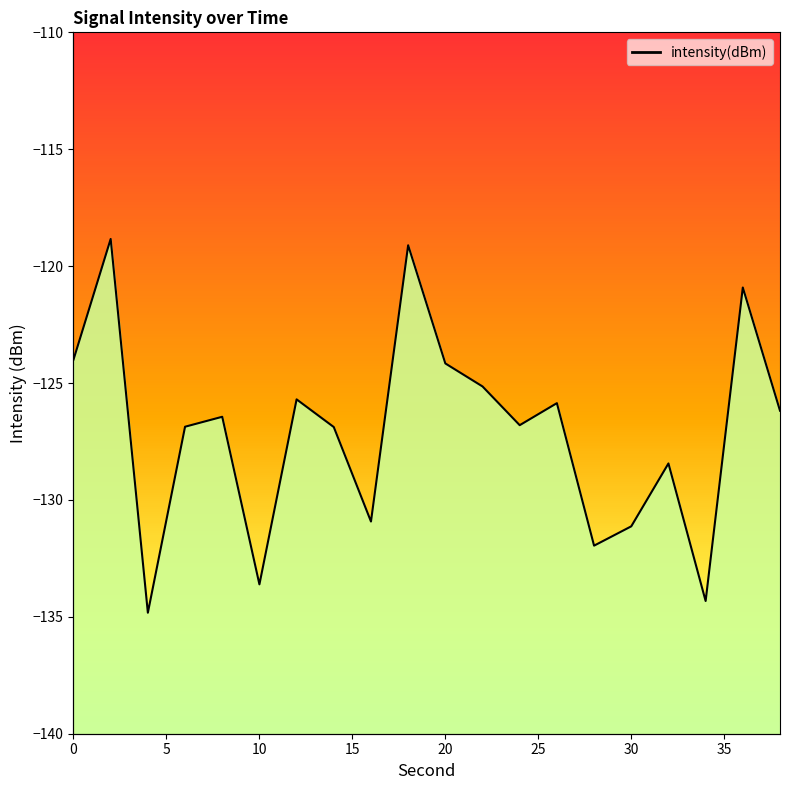

How many lines are shown in the chart?

1